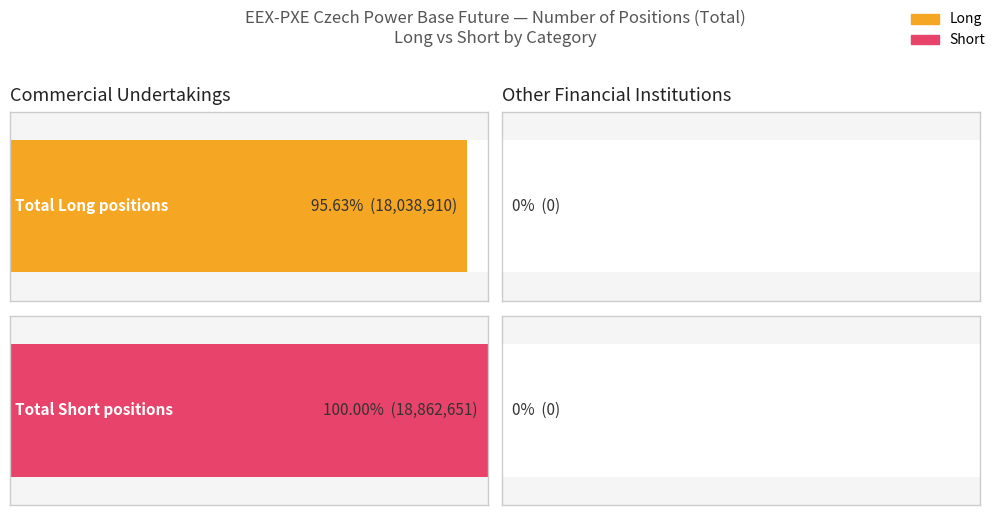

Where is Short nearest to the value 9431325?

Other Financial Institutions